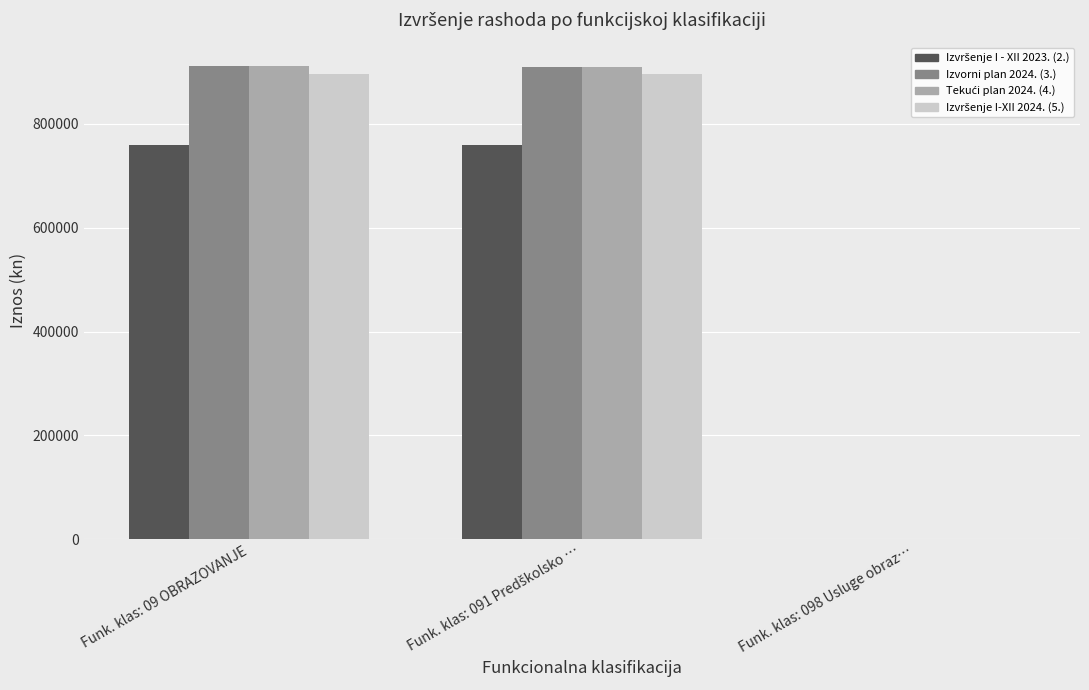

What is the maximum value for Izvorni plan 2024. (3.)?

910771.4